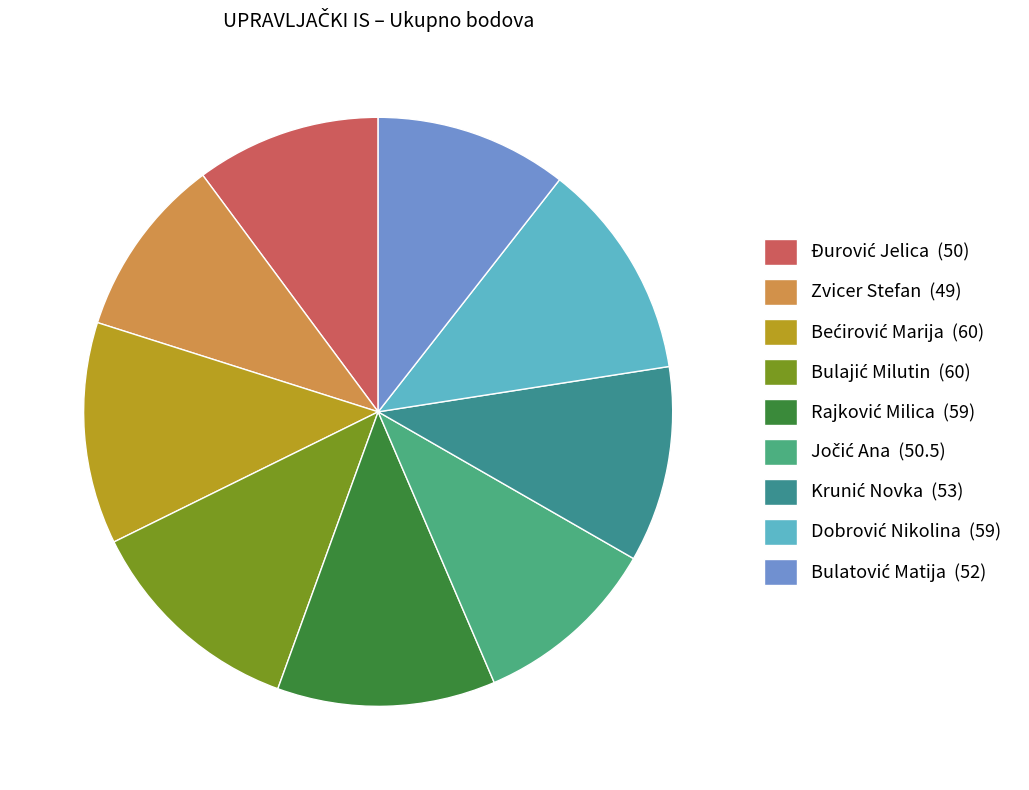

To the nearest percent, what portion does Jočić Ana represent?

10%